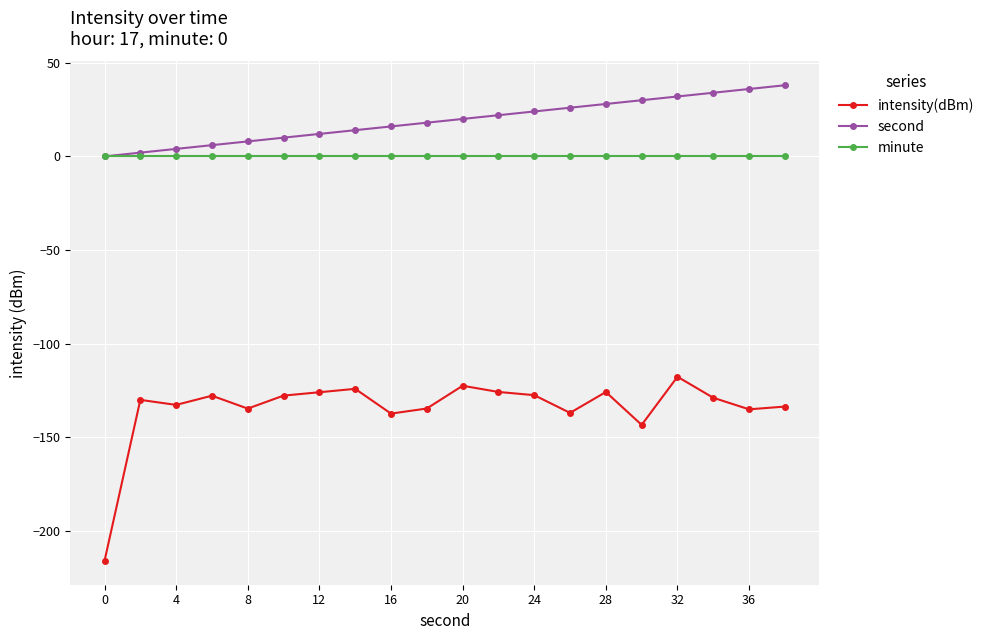

What is the minimum value for intensity(dBm)?

-216.1